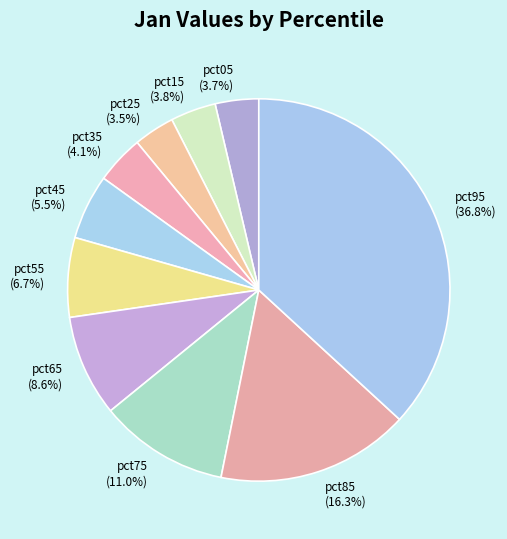

Between pct25 (3.5%) and pct55 (6.7%), which is larger?

pct55 (6.7%)